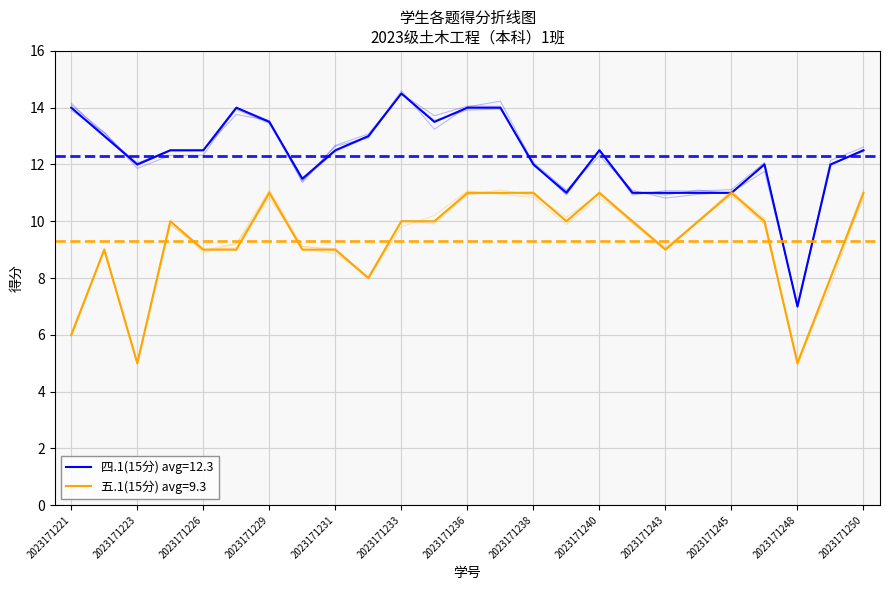

What value does the 五.1(15分) series have at 2023171248?

5.0